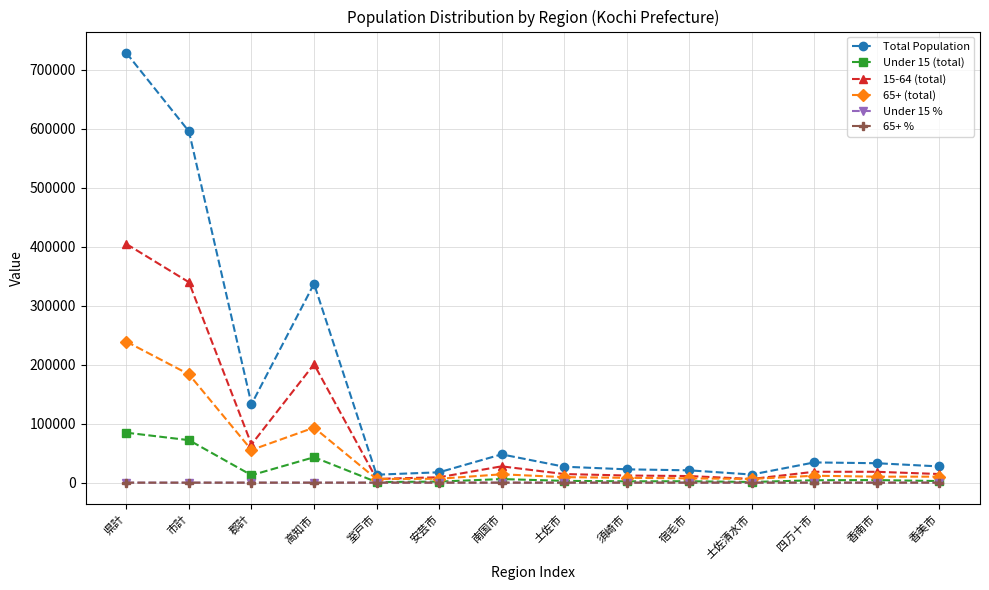

What is the minimum value for 65+ %?

27.7